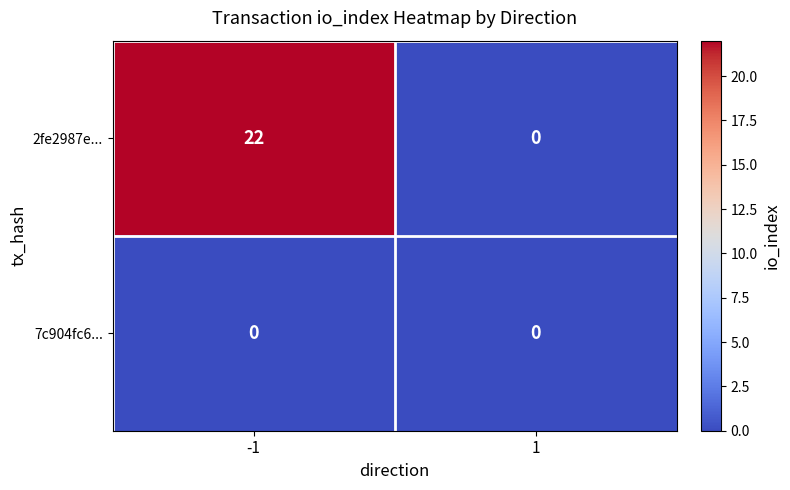

Read the 2fe2987e... value at -1, to the nearest 10.

20